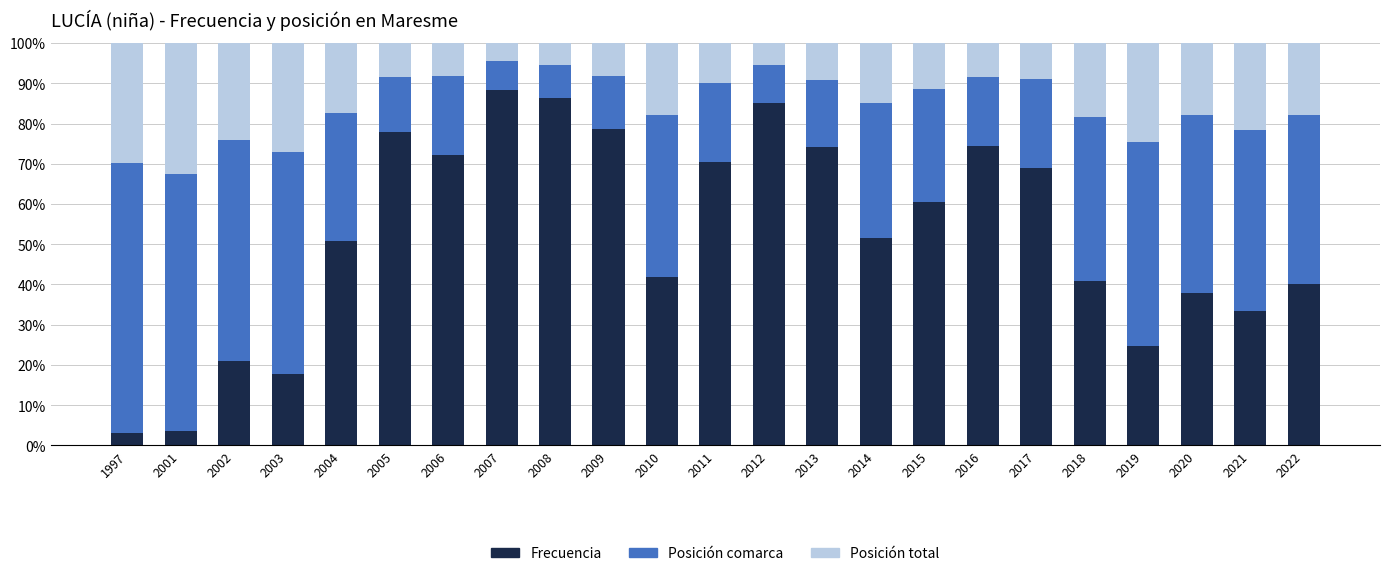

The Frecuencia series shows 33.3 at 2021. True or false?

True